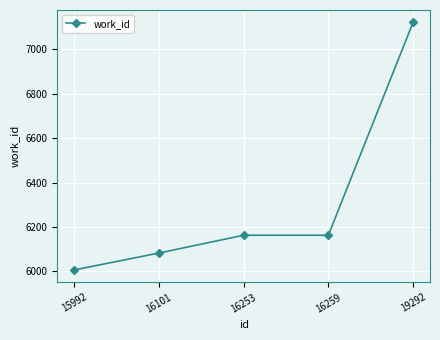

What value does the data have at 19292, to the nearest 10?

7120